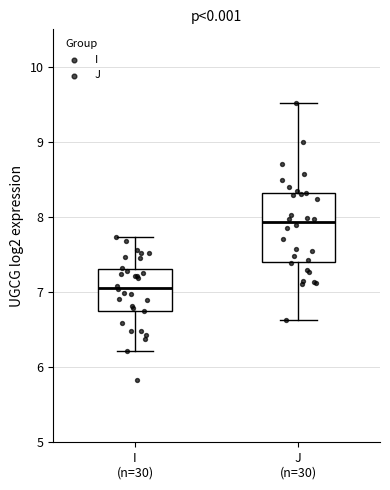

Where does the upper whisker of the box for I (n=30) end on the y-axis? The values are not printed on the chart, so give them approximately, as read against the axis.

7.7